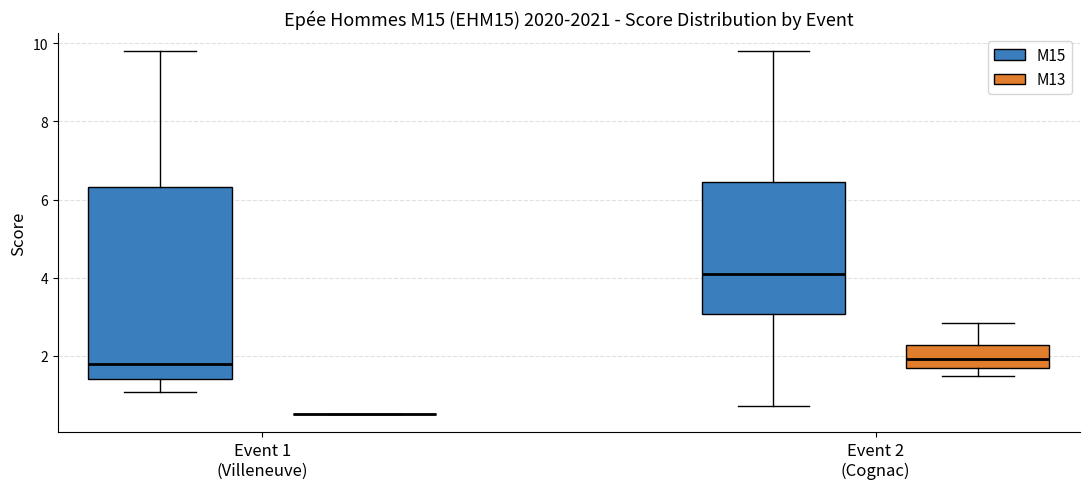

Reading left to right, read every box against the y-axis: the position of its median line, the range the box covers, and the ends of its whiskers. The values are not printed on the chart, so give them approximately, as read against the axis.

Event 1 (Villeneuve) (M15): median 1.8, box 1.4 to 6.4, whiskers 1.0 to 9.8
Event 1 (Villeneuve) (M13): box collapsed to a line at 0.6, whiskers 0.6 to 0.6
Event 2 (Cognac) (M15): median 4.0, box 3.0 to 6.4, whiskers 0.8 to 9.8
Event 2 (Cognac) (M13): median 2.0, box 1.6 to 2.2, whiskers 1.4 to 2.8